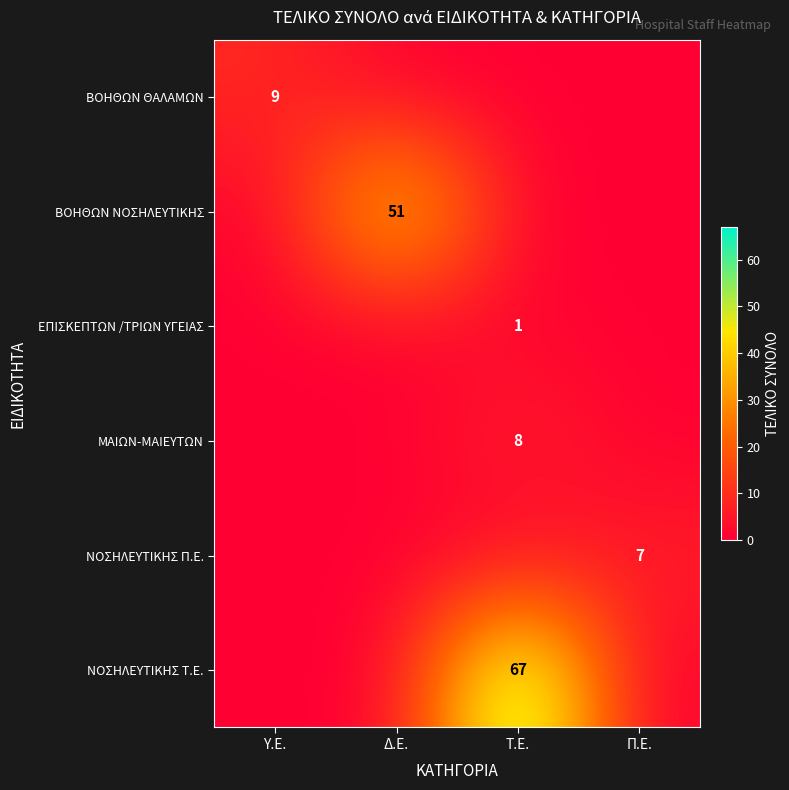

The ΕΠΙΣΚΕΠΤΩΝ /ΤΡΙΩΝ ΥΓΕΙΑΣ series shows 1 at Τ.Ε.. True or false?

True